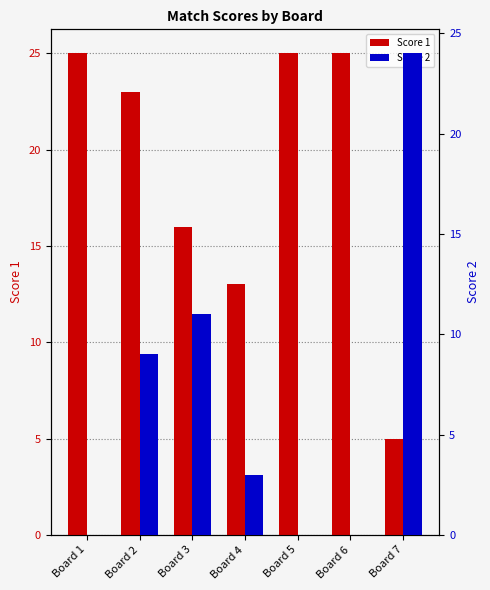

Which series has the largest total across all categories?

Score 1